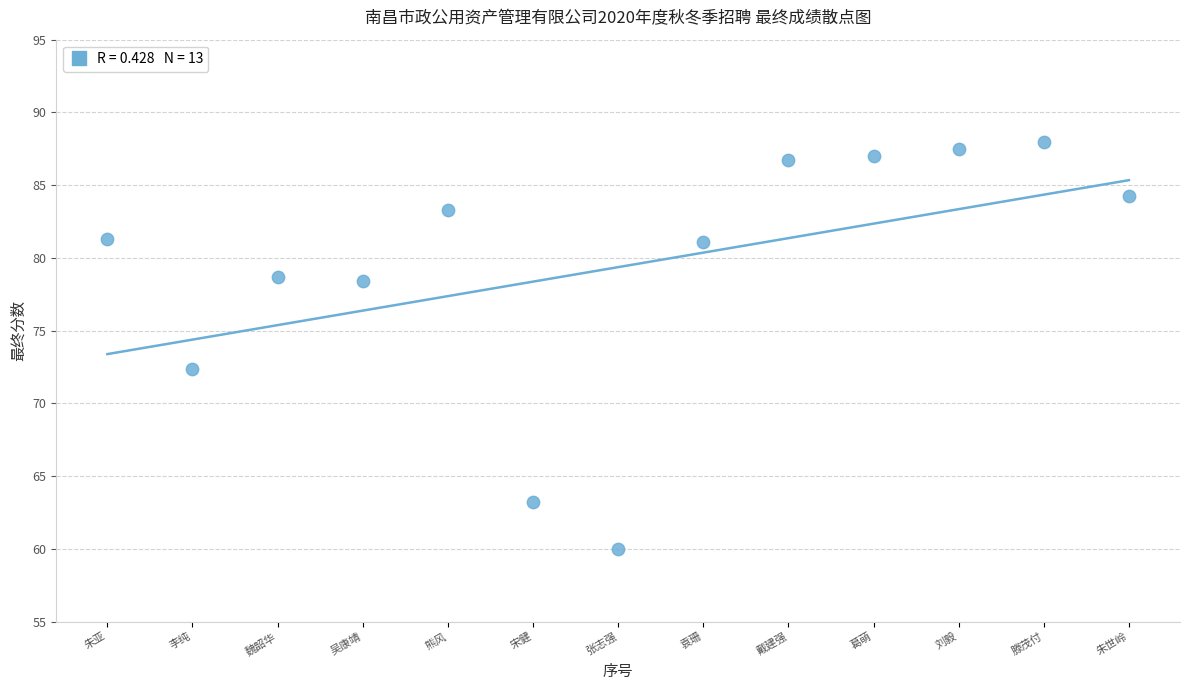

What Y value in the scatter plot is closest to 73?

72.4